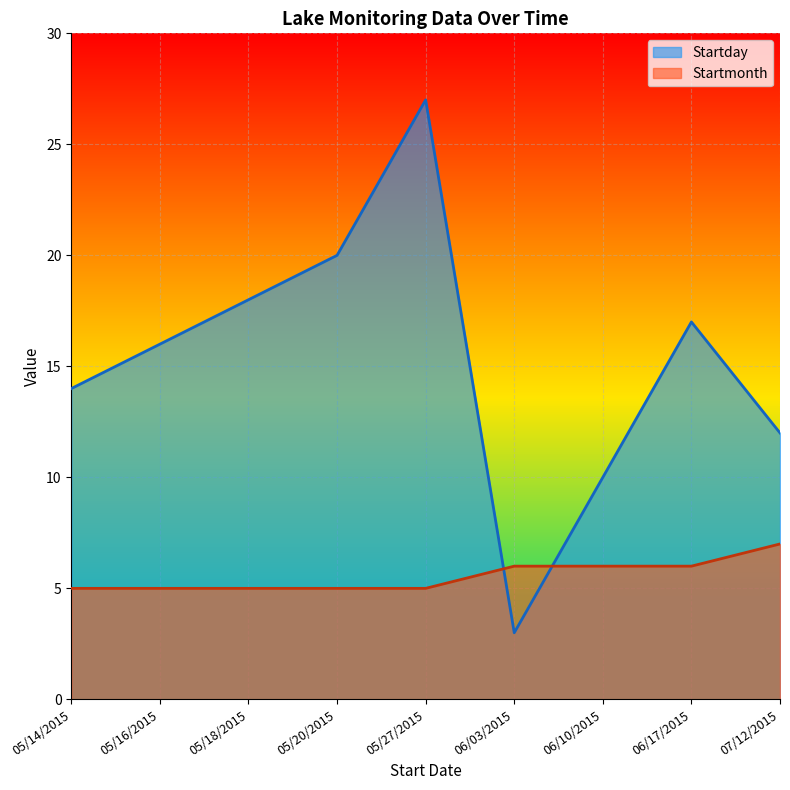

What is the value of the Startmonth point at the 4th from the left?

5